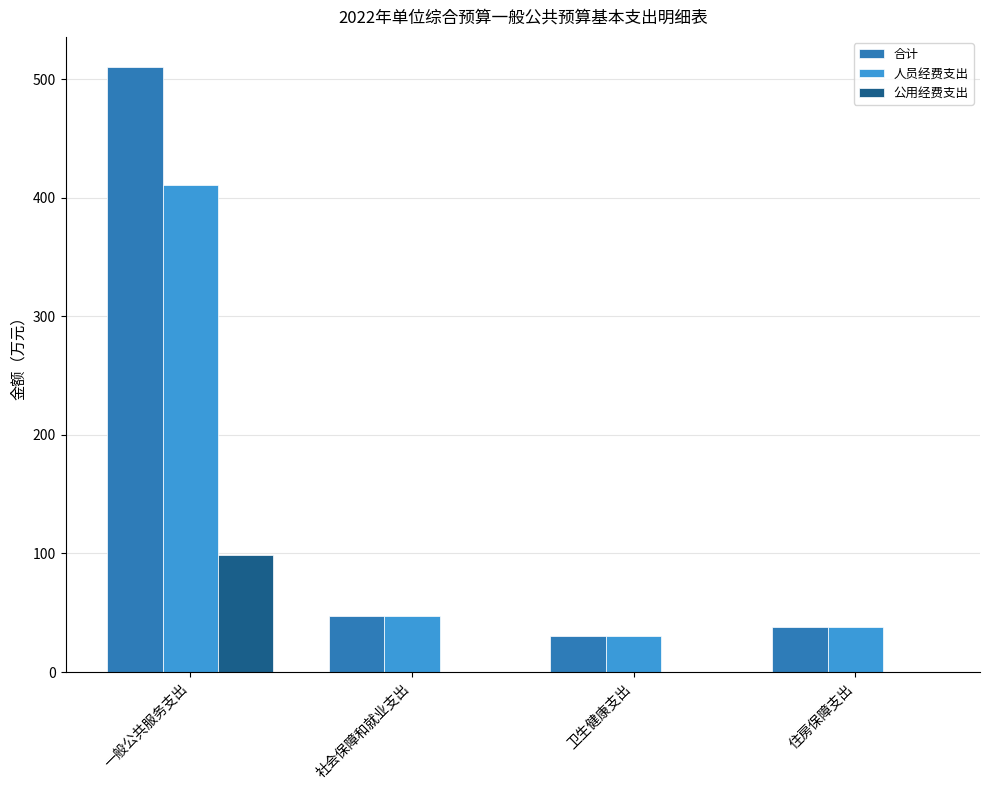

Which category has the highest value in the 合计 series?

一般公共服务支出